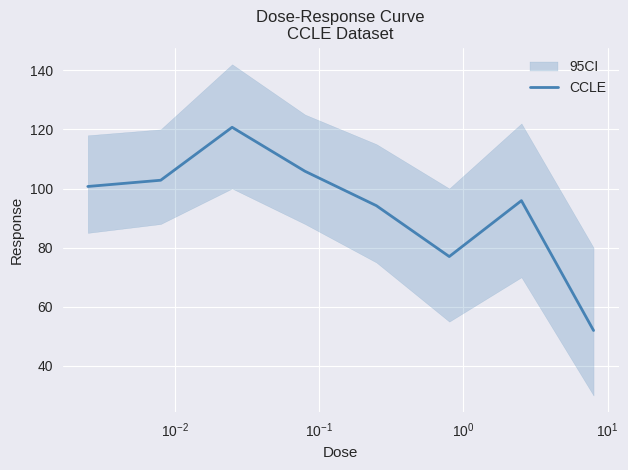

What is the label of the 5th point from the left?

$\mathdefault{10^{0}}$